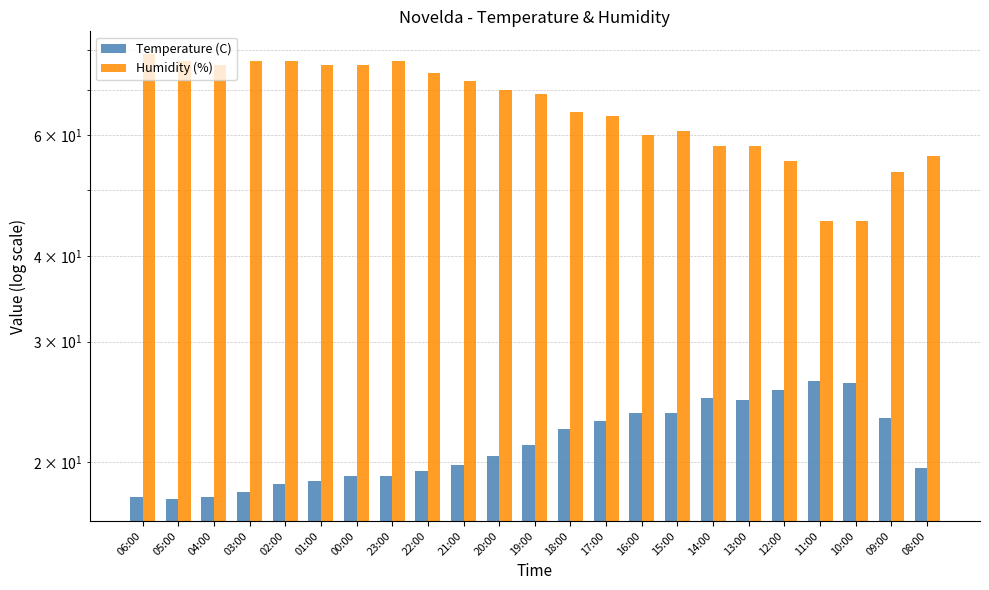

What is the minimum value shown in the chart?

17.7